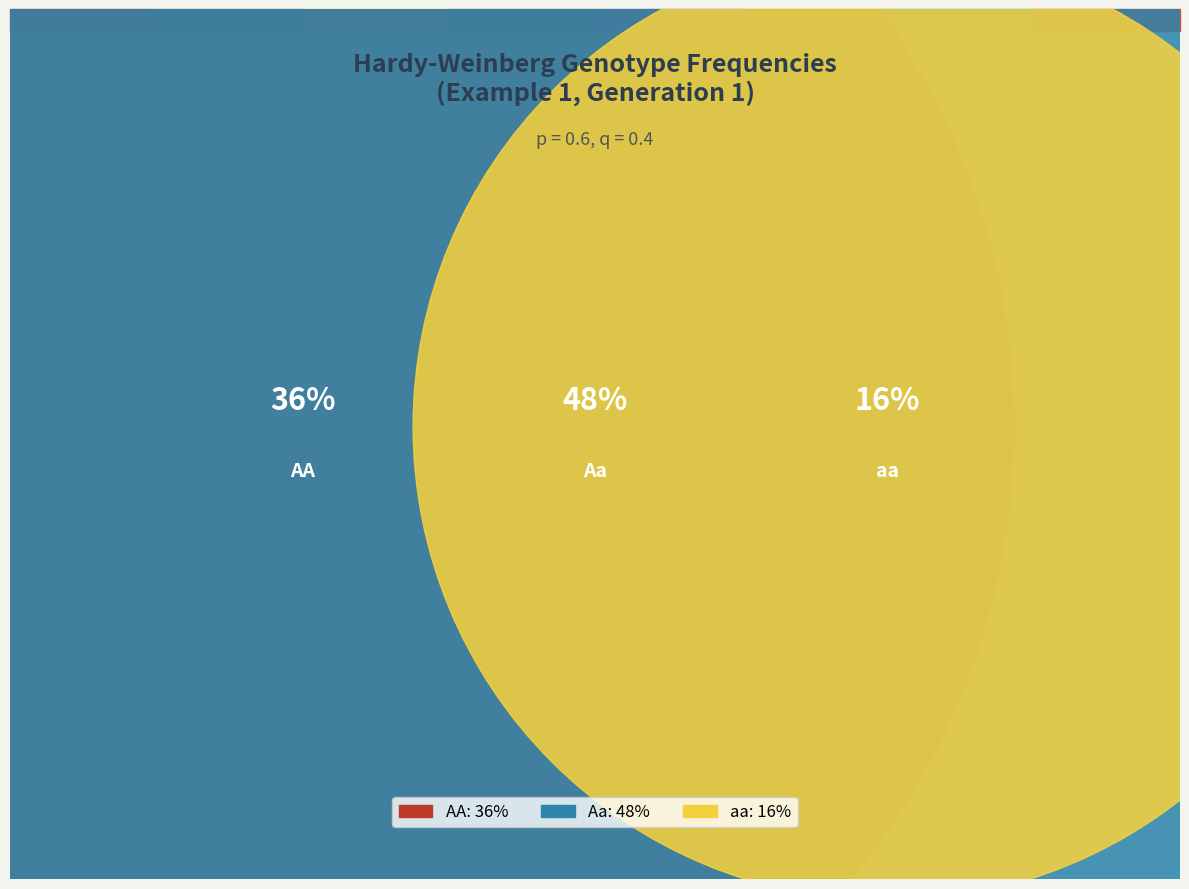

Which has a higher value, AA or Aa?

Aa